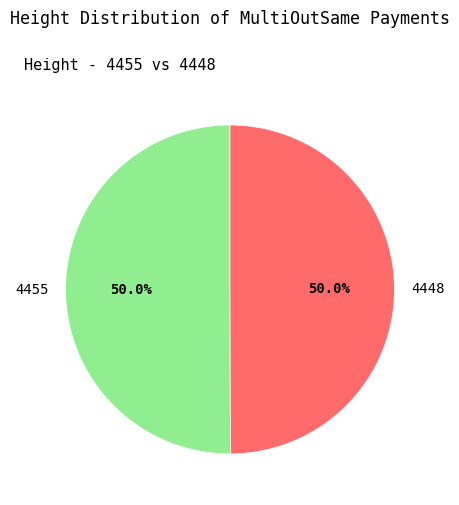

What percentage is NOT represented by 4455?

50.0%